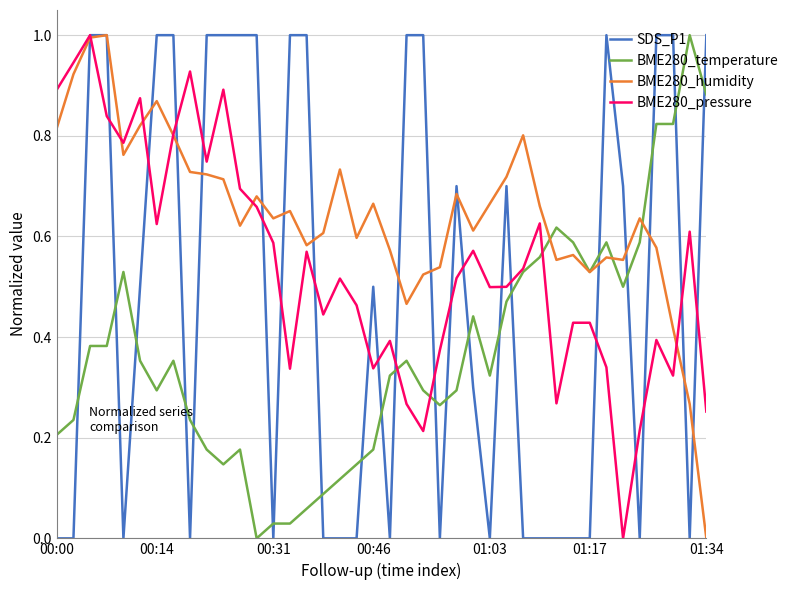

List the series in order of their overall mean, lowest first.

BME280_temperature, SDS_P1, BME280_pressure, BME280_humidity